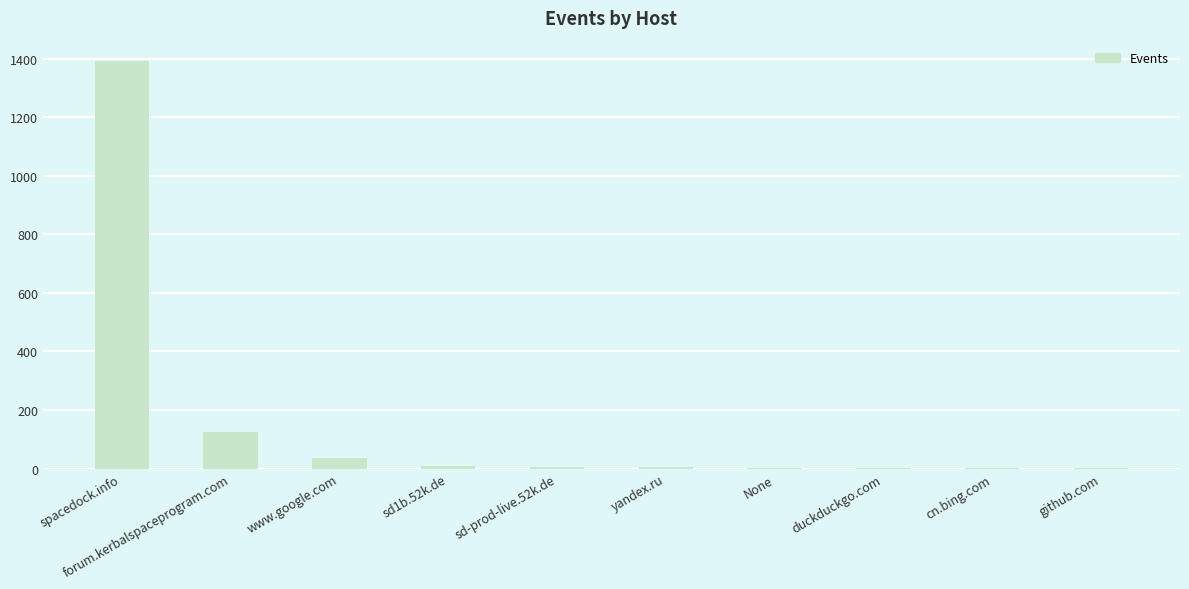

What is the sum of all values?

1585